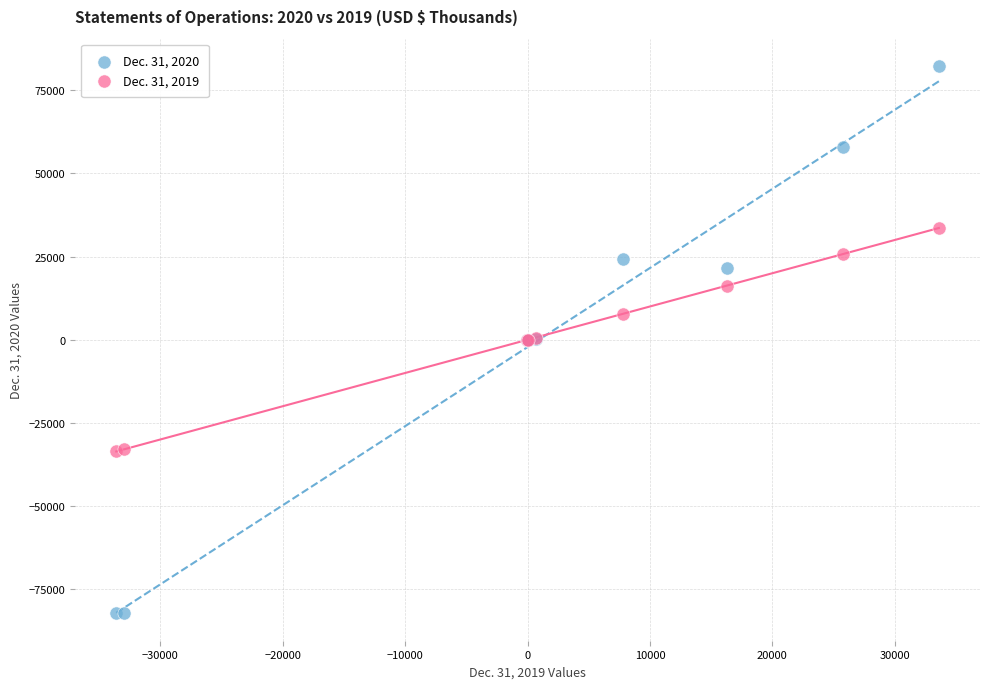

Which series reaches the maximum Y coordinate?

Dec. 31, 2020